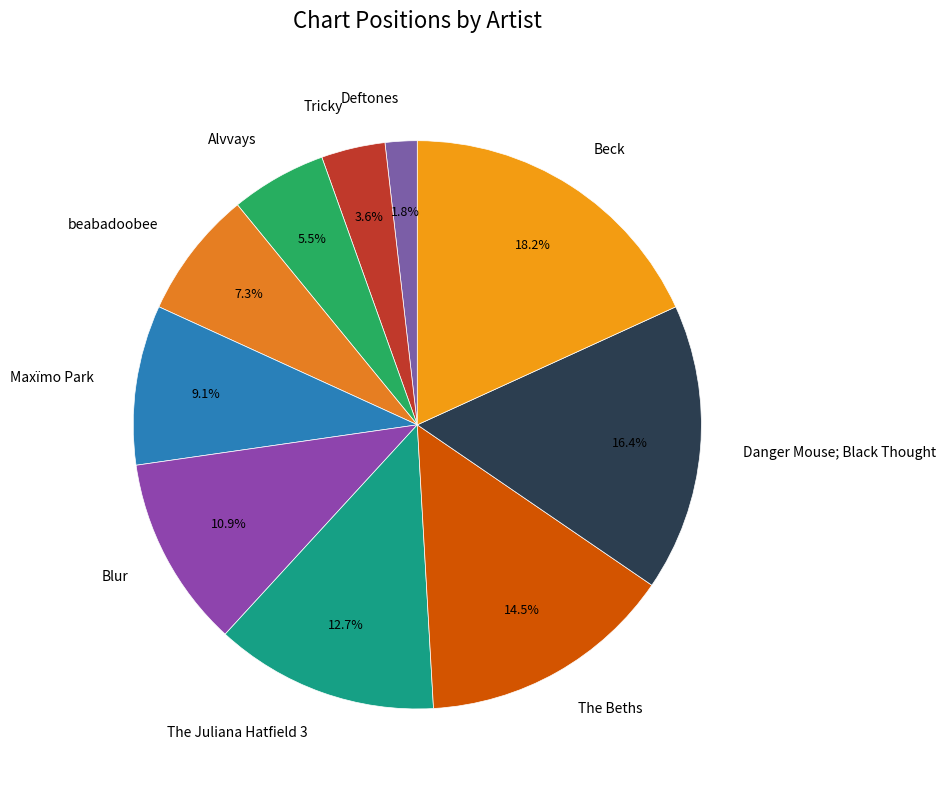

Combined, do Tricky and Maxïmo Park account for over 50%?

No